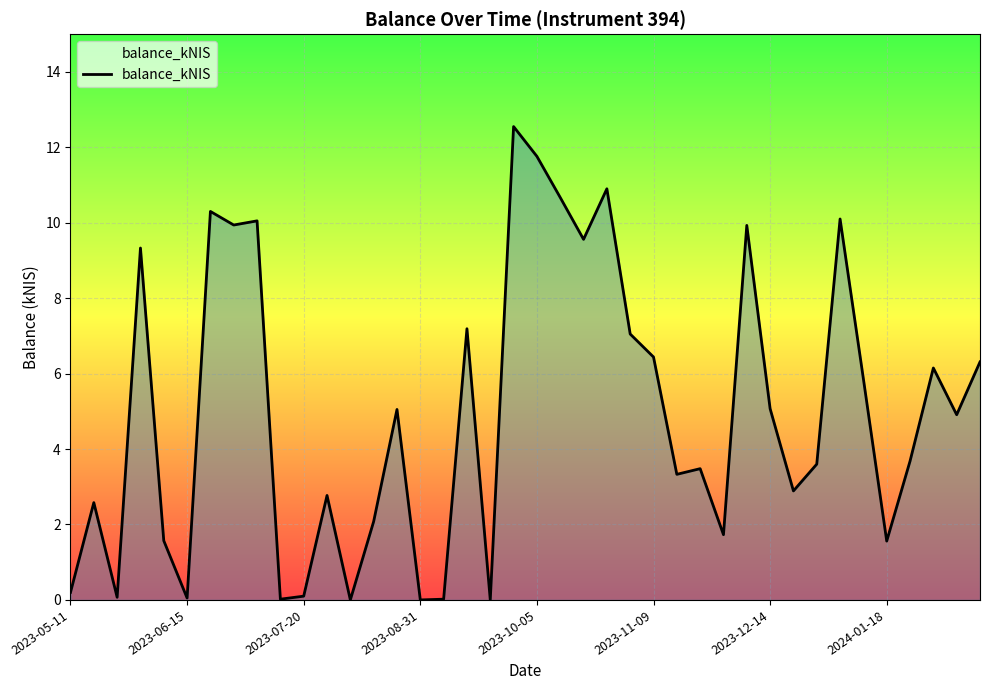

What is the greatest value displayed?

12.6